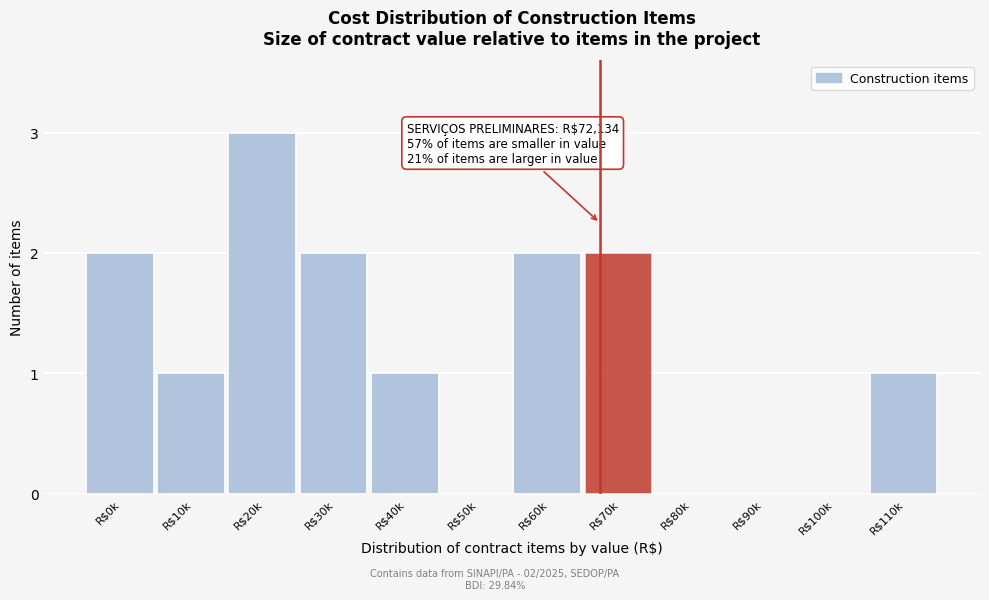

The chart shows a value of 1 at R$0k. True or false?

False